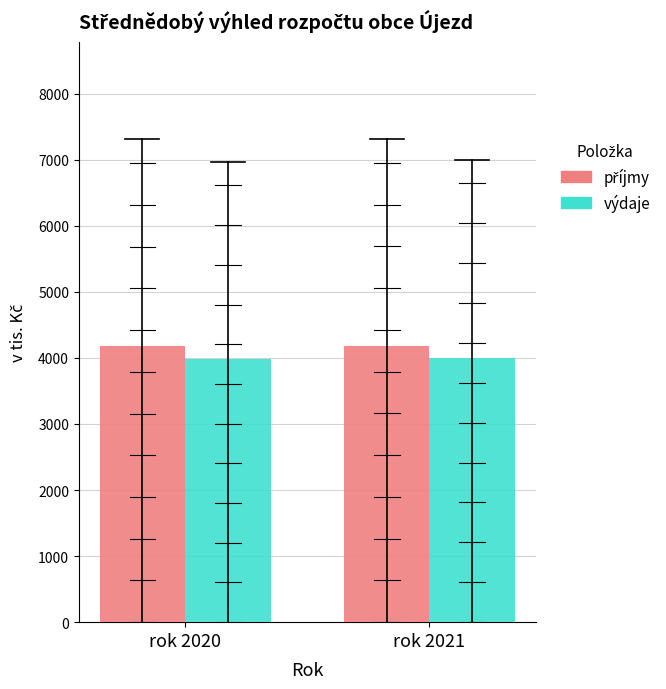

What is the total value across all series at rok 2021?

8176